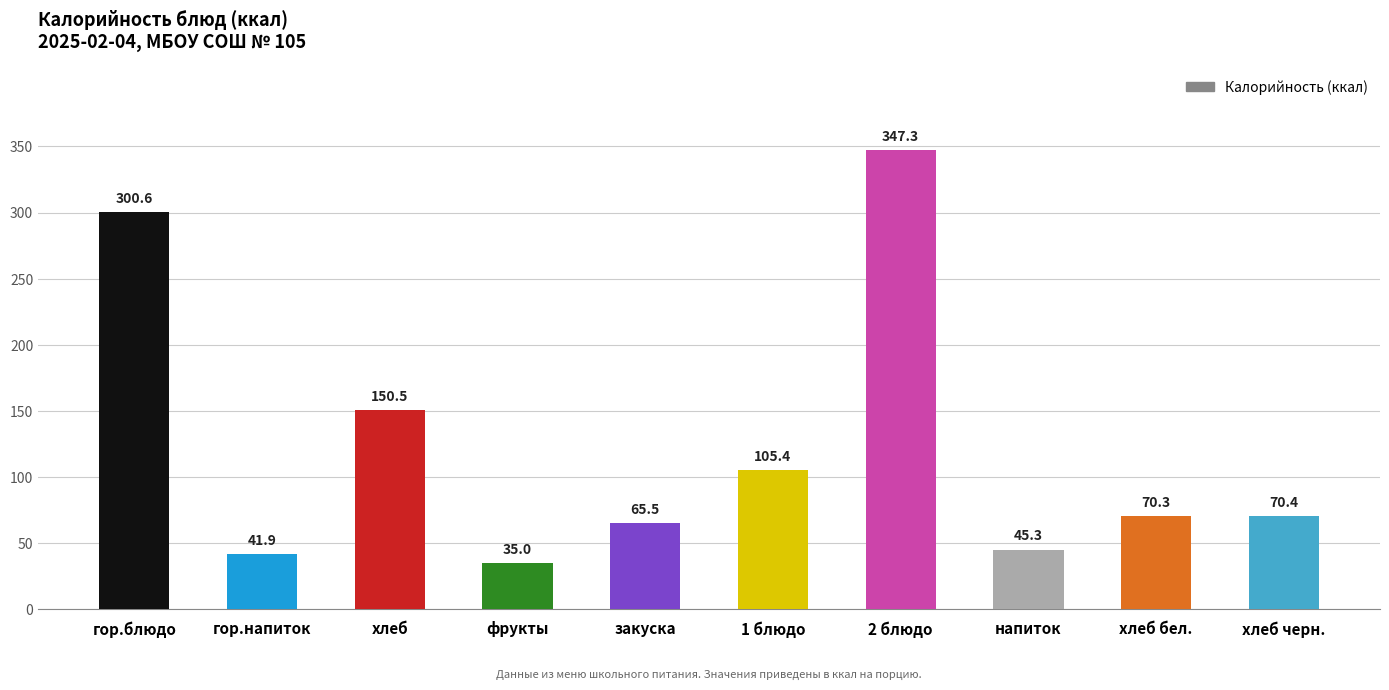

What is the change in value from напиток to хлеб бел.?

+25.0